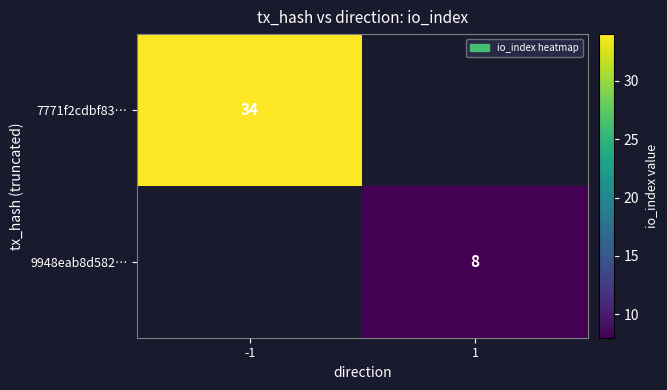

True or false: 9948eab8d582… has a value of 2 at 1.

False